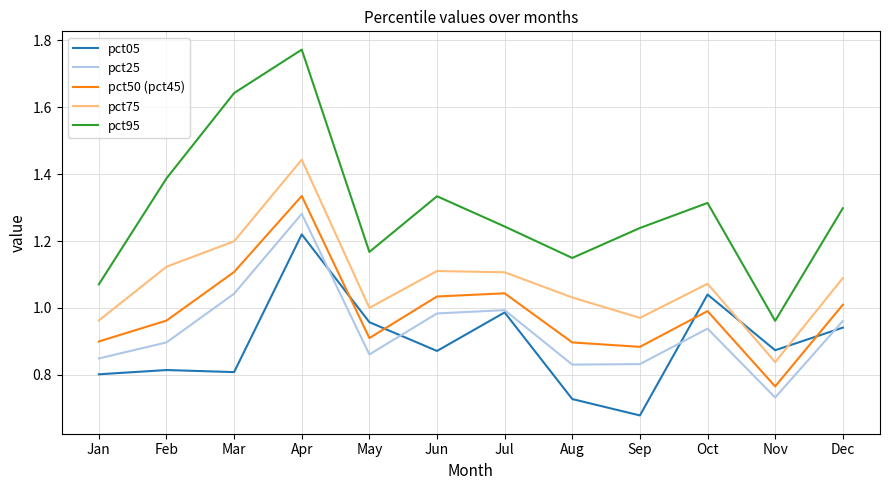

In pct50 (pct45), how many points are higher than both neighbors (excluding endpoints)?

3